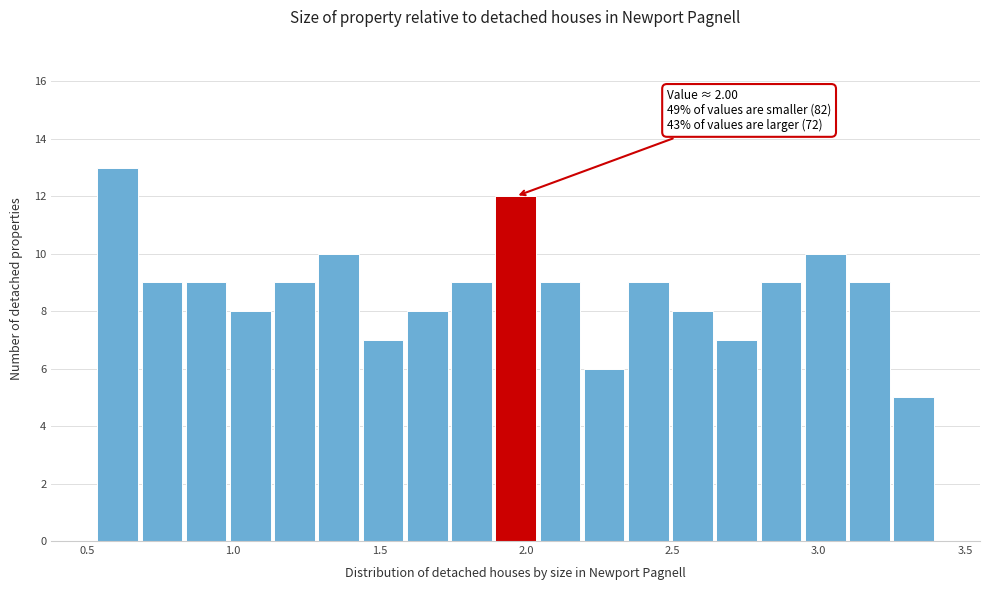

Read against the x-axis, roughly where is the centre of the tallest bar?

0.60